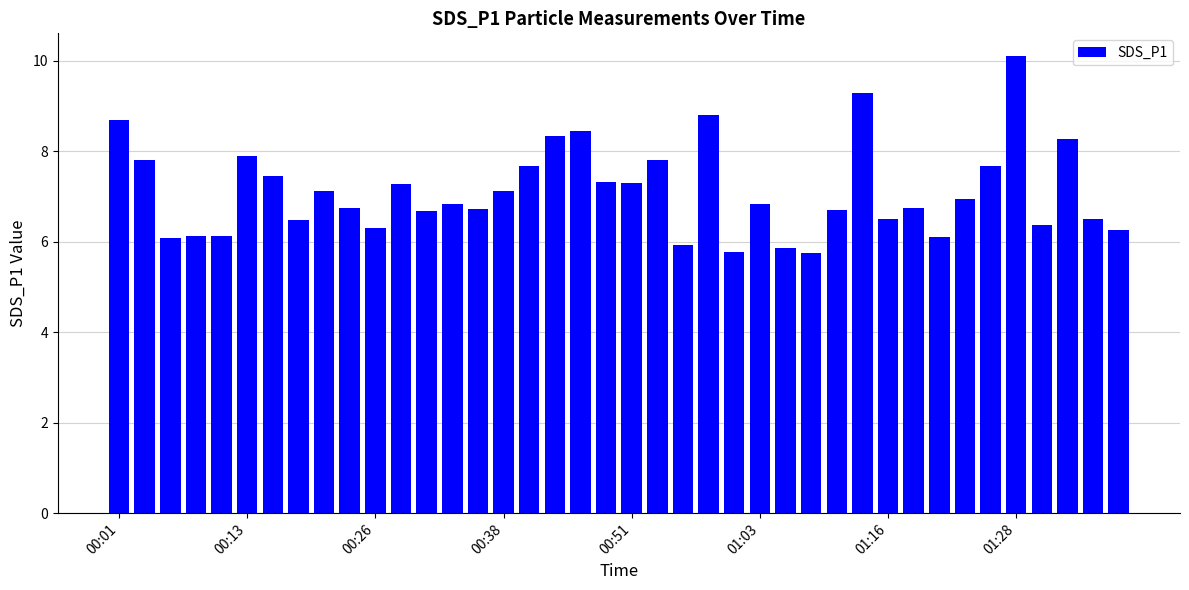

Does the chart contain stacked bars?

No